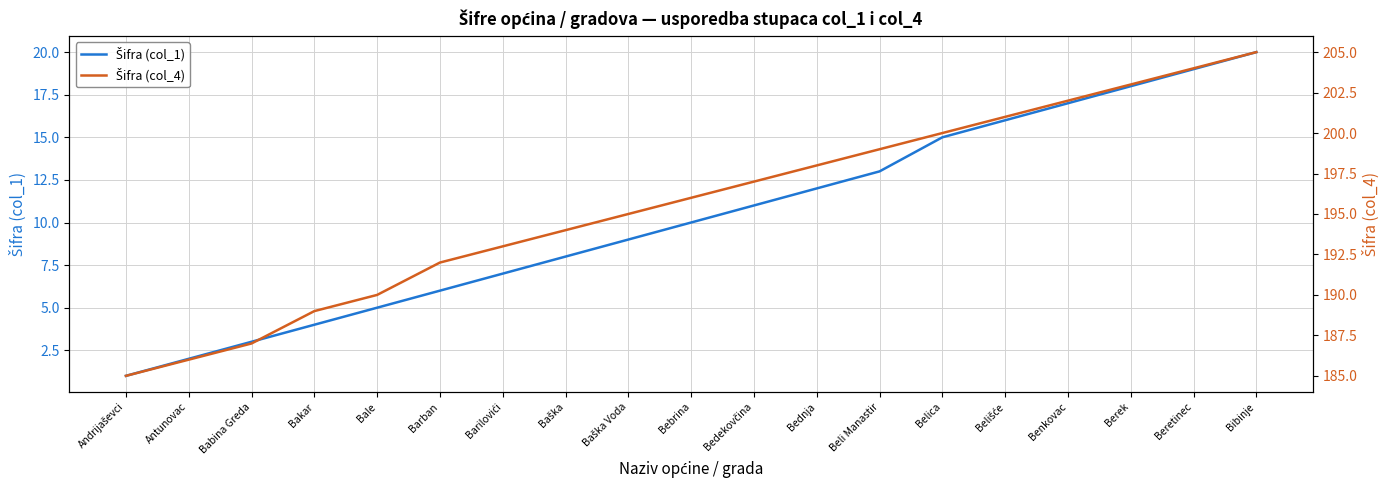

True or false: Šifra (col_4) and Šifra (col_1) intersect in this chart.

False